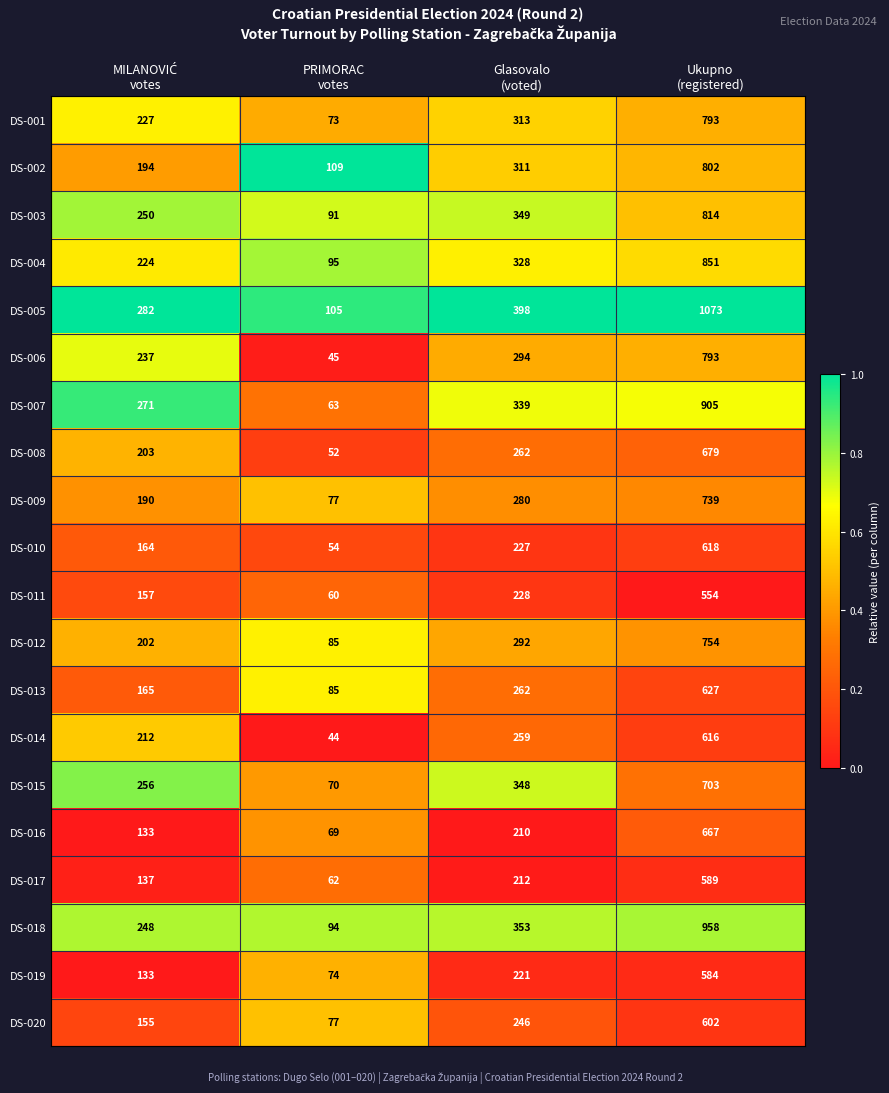

Count the DS-002 values in the range 194 to 802.

3